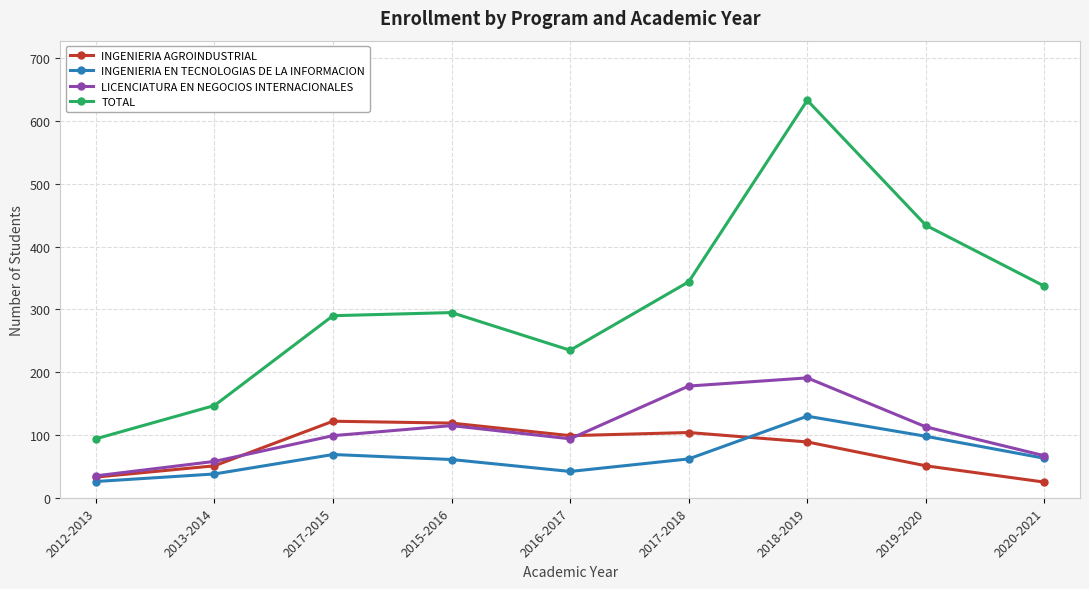

What is the difference between the highest and lowest values at 2013-2014?

109